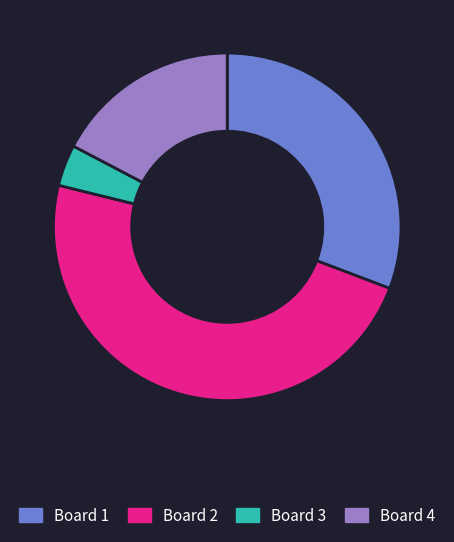

Combined, do Board 1 and Board 2 account for over 50%?

Yes